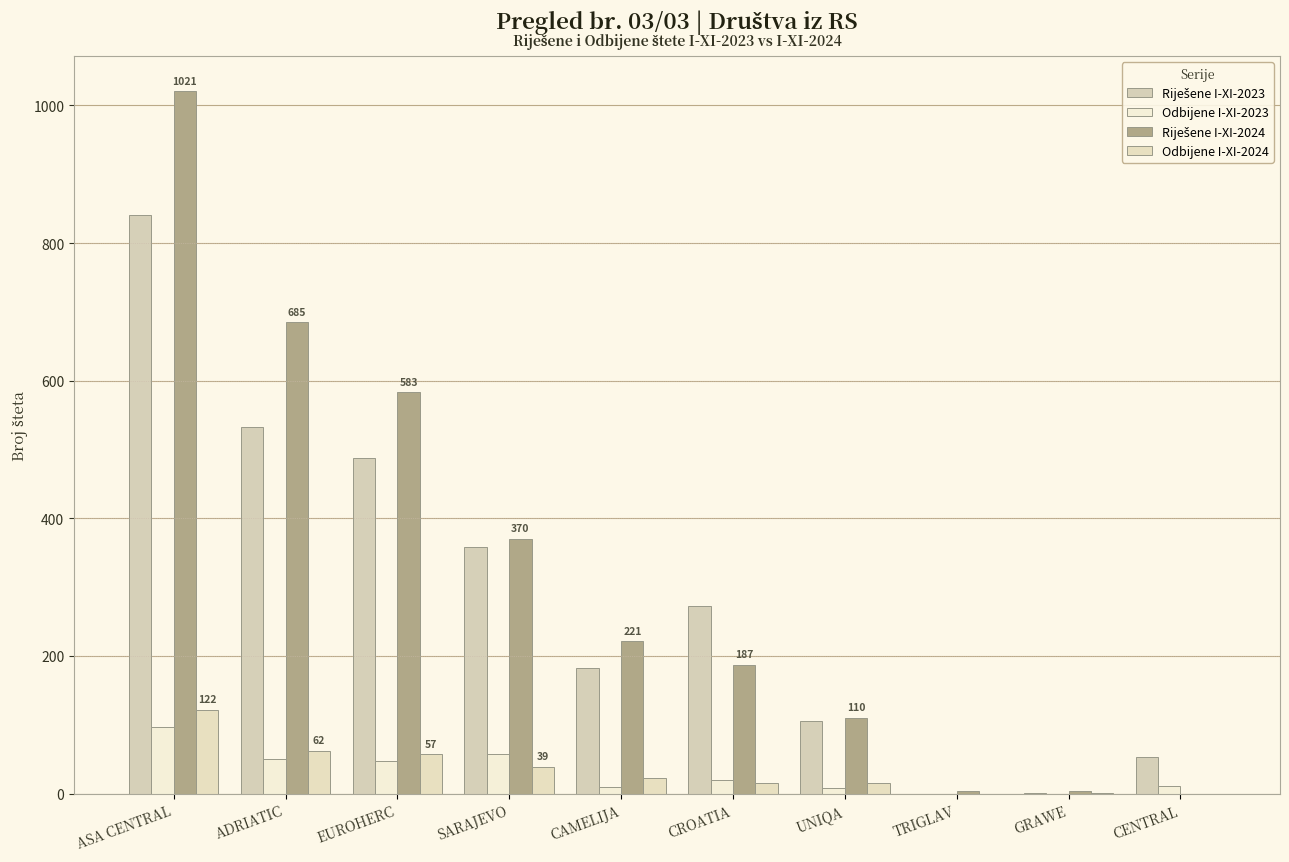

What is the sum of the Riješene I-XI-2023 values at CROATIA and CAMELIJA?

455